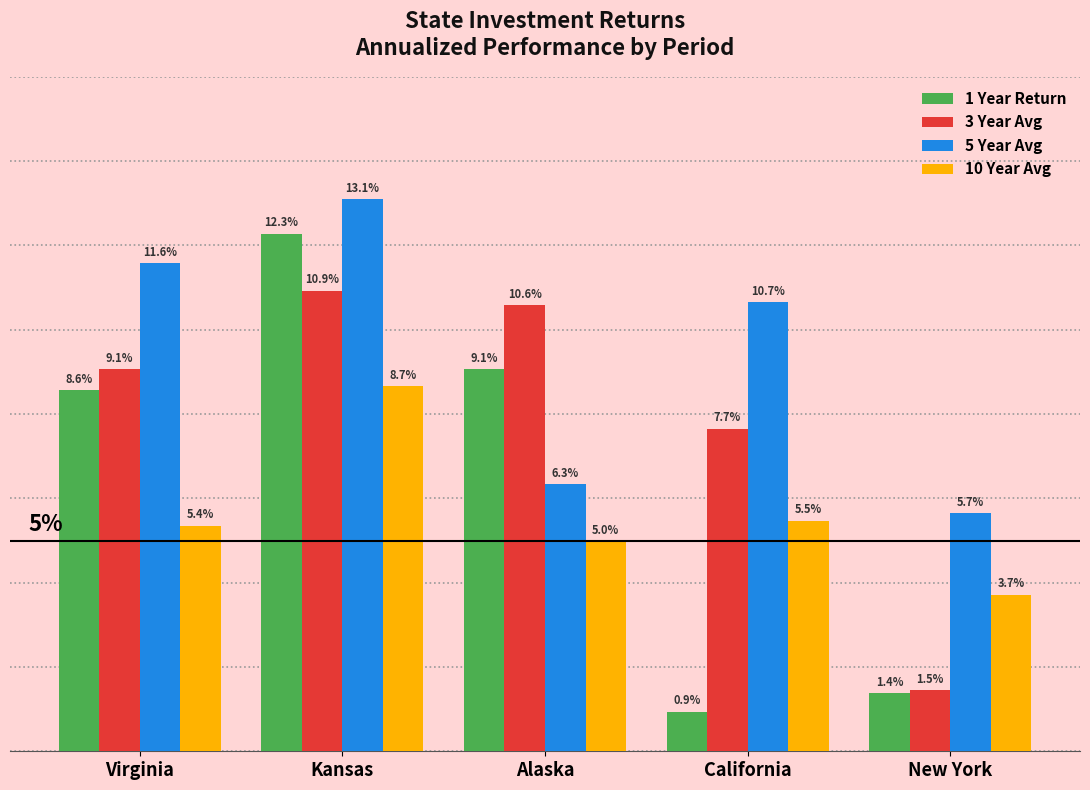

Does the chart contain any negative values?

No